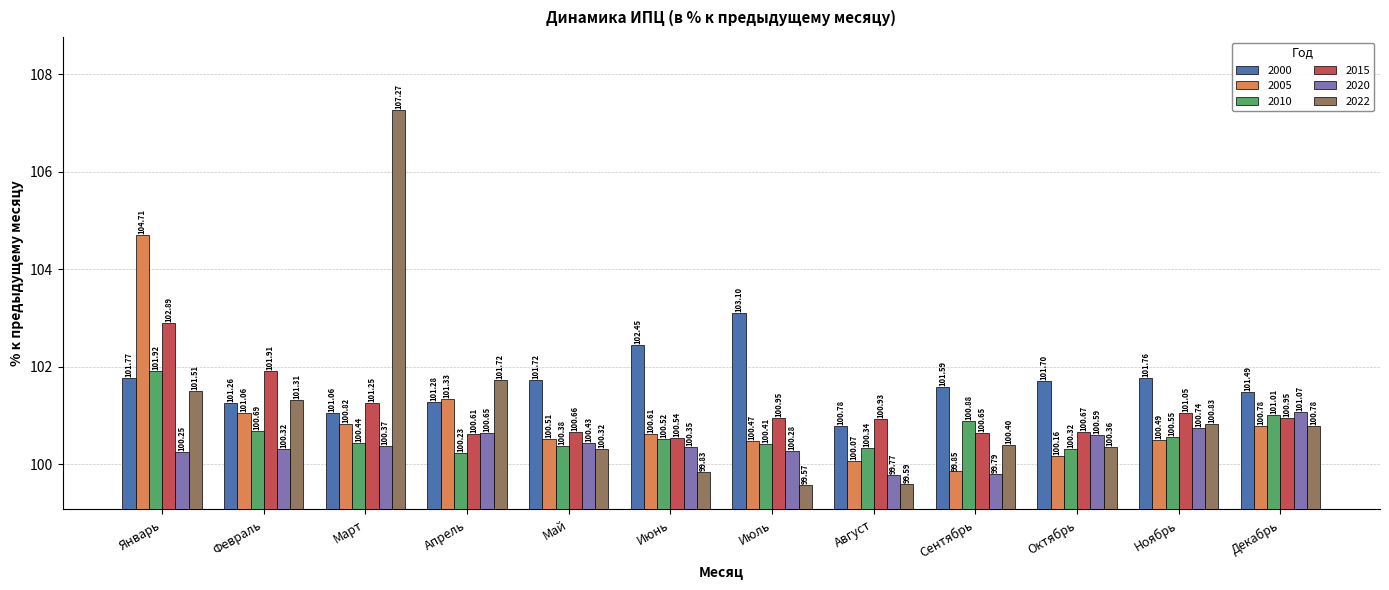

What is the difference between the second highest and second lowest values in the 2022 series?

2.1